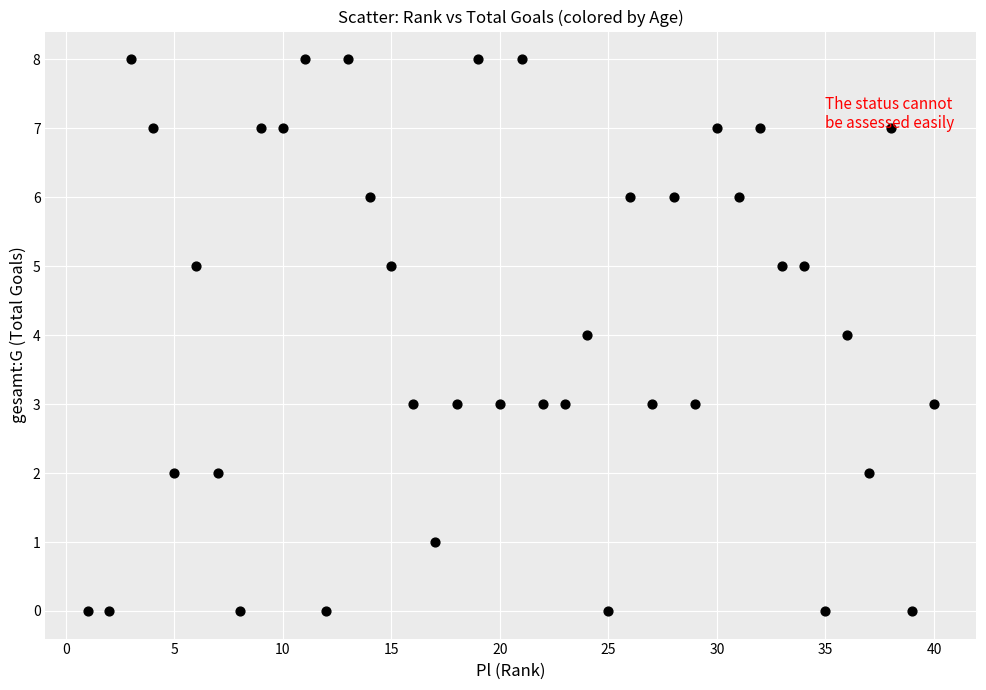

What is the range of Y values (max minus min)?

8